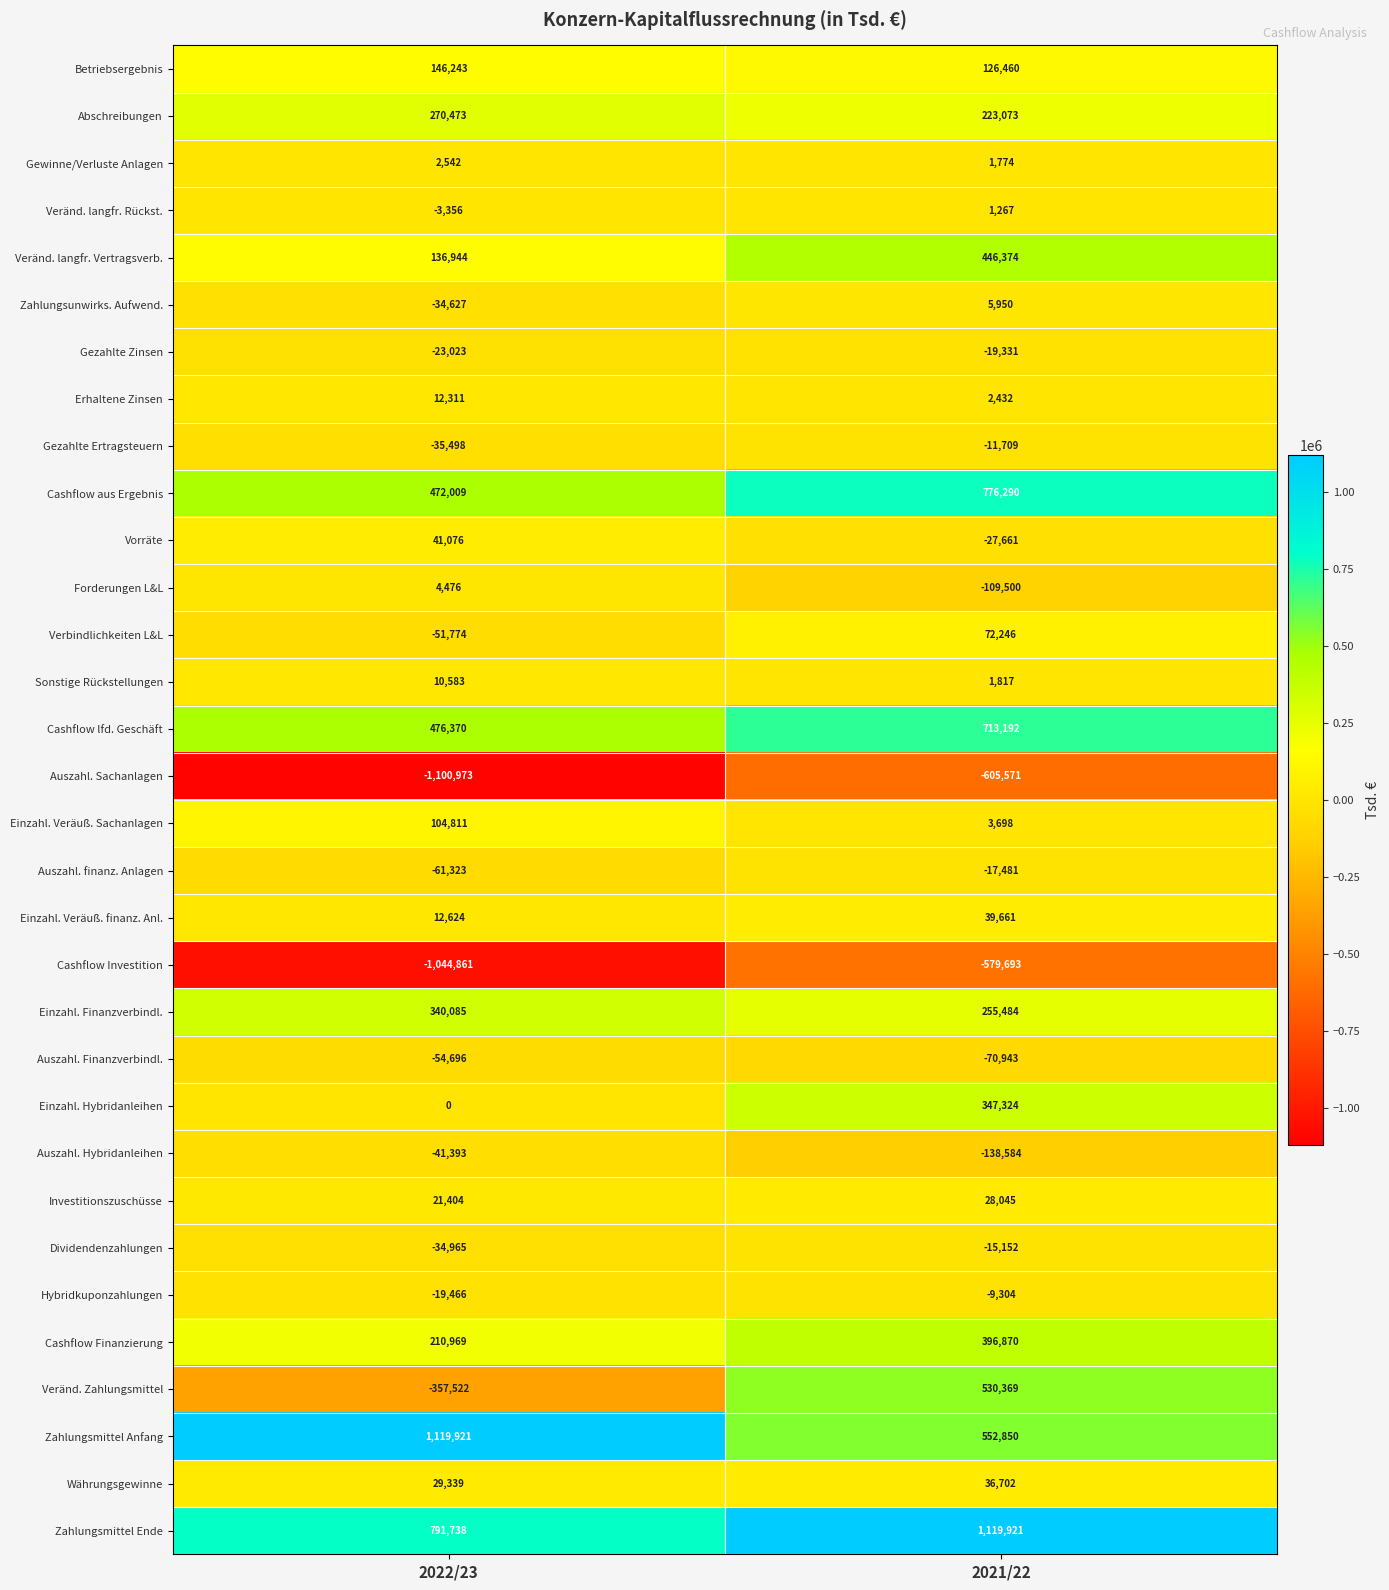

Which series has the largest total across all categories?

Zahlungsmittel Ende